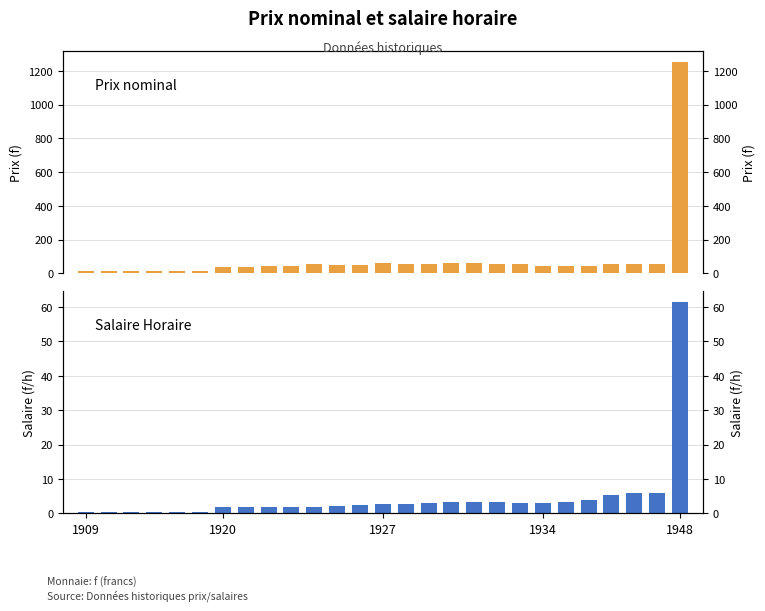

How many data points in Prix nominal are less than 48?

13